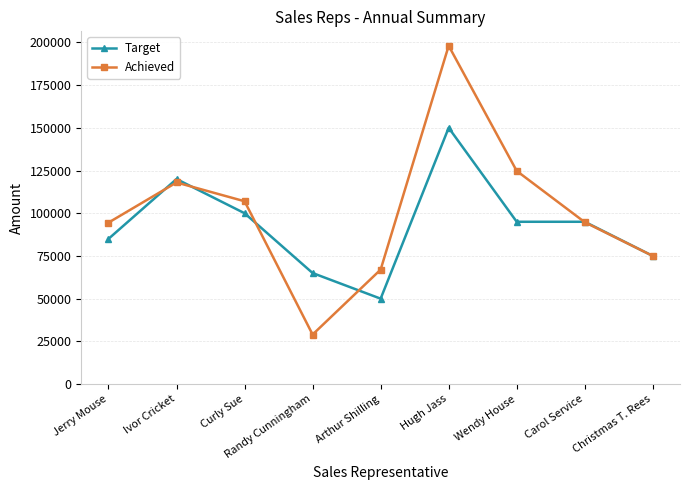

List the series in order of their peak value, lowest first.

Target, Achieved